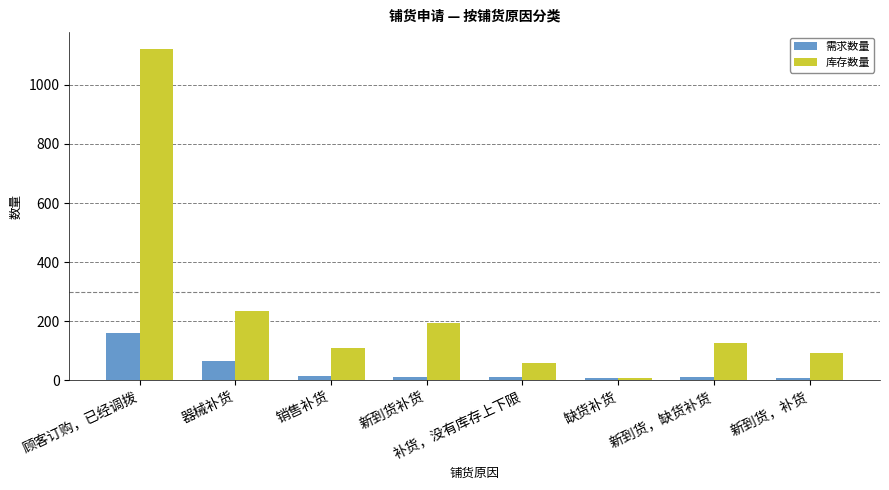

True or false: 库存数量 has a value of 236 at 器械补货.

True